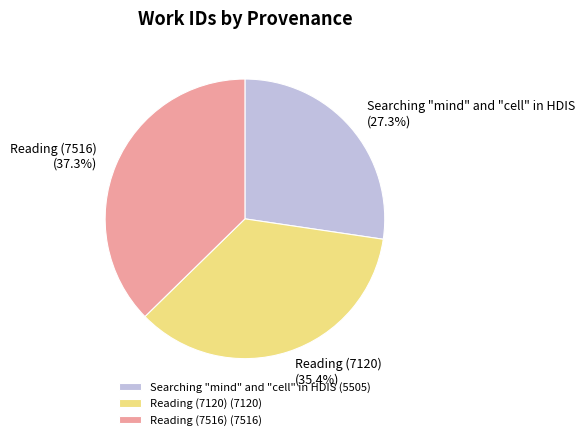

Which has a higher value, Reading (7120) or Reading (7516)?

Reading (7516)